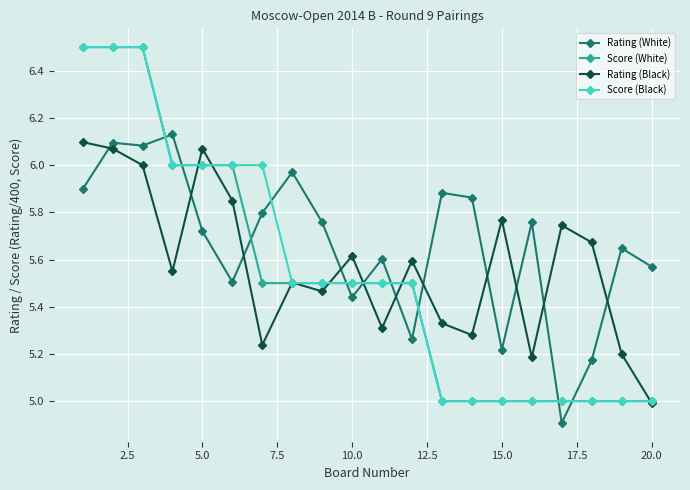

Which series has the largest total across all categories?

Rating (White)